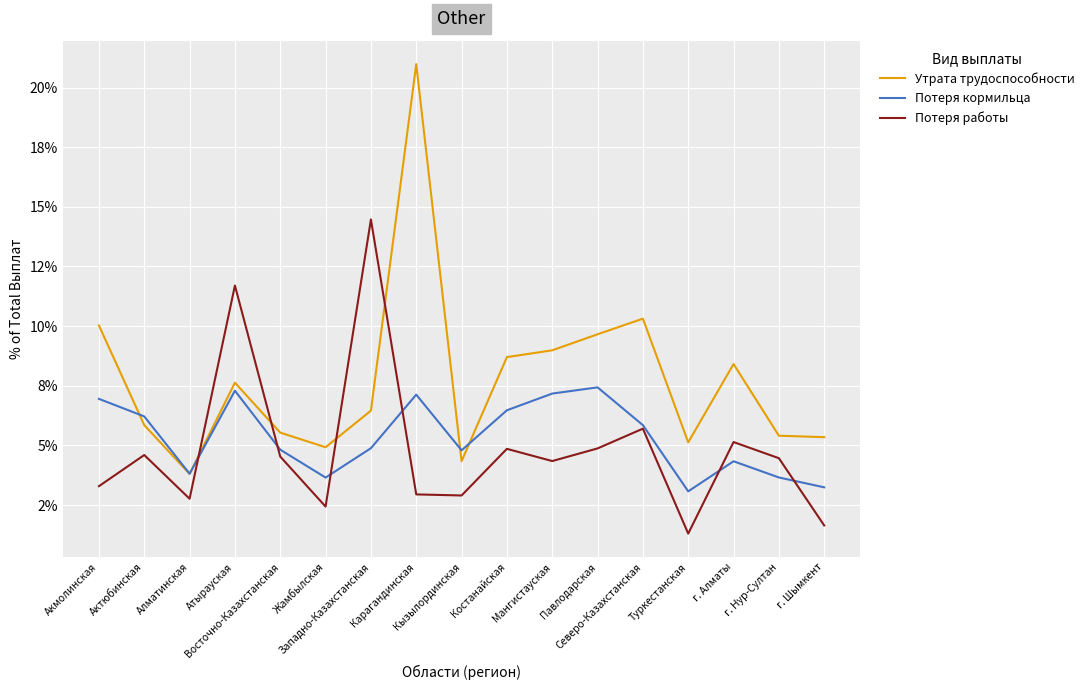

At which category does the chart reach its minimum across all series?

Туркестанская